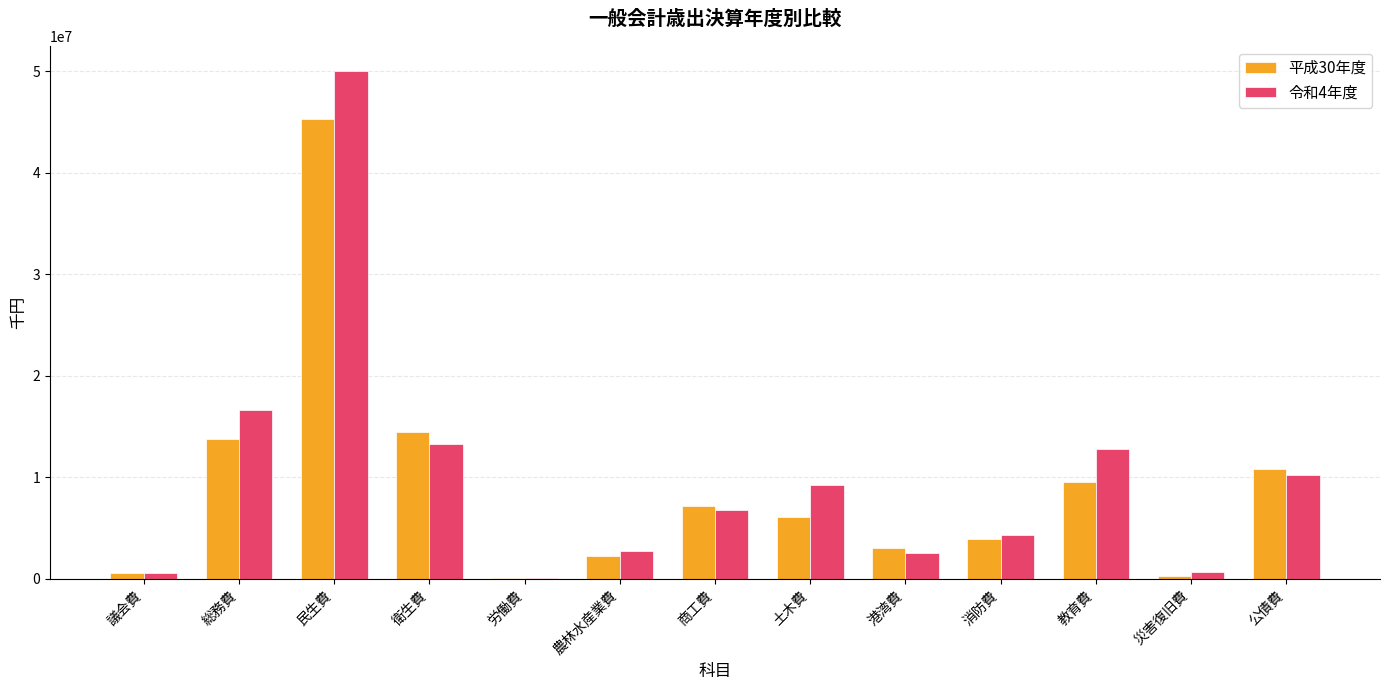

The 平成30年度 series shows 2284083 at 農林水産業費. True or false?

True